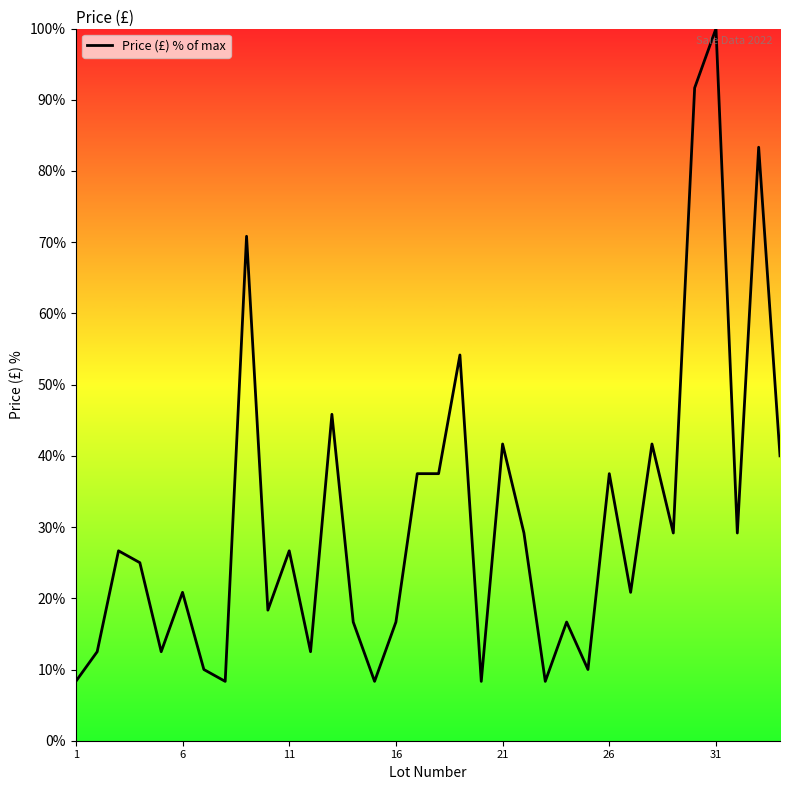

How many lines are shown in the chart?

1